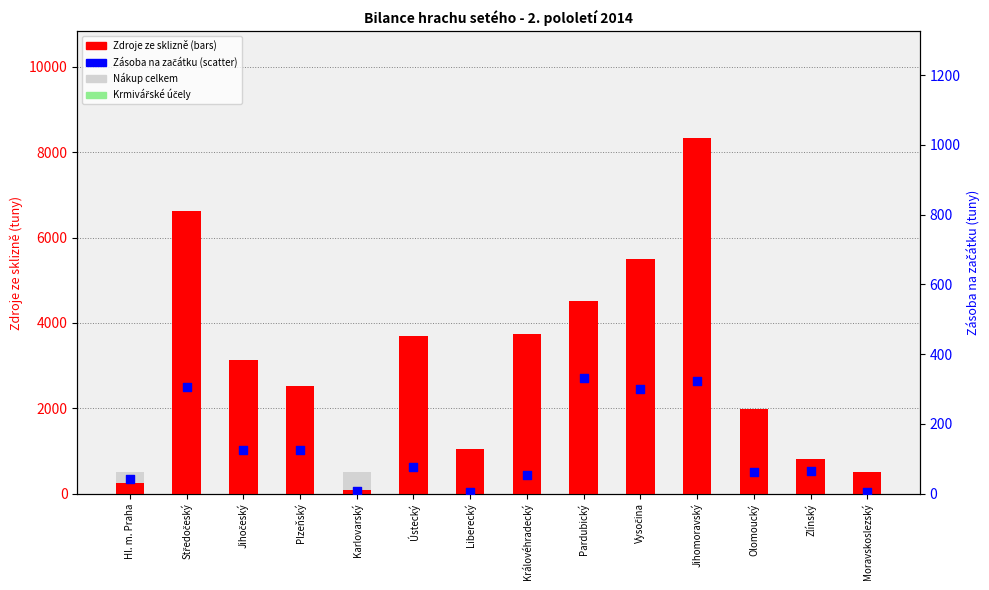

What is the total value across all series at Plzeňský?

3385.7